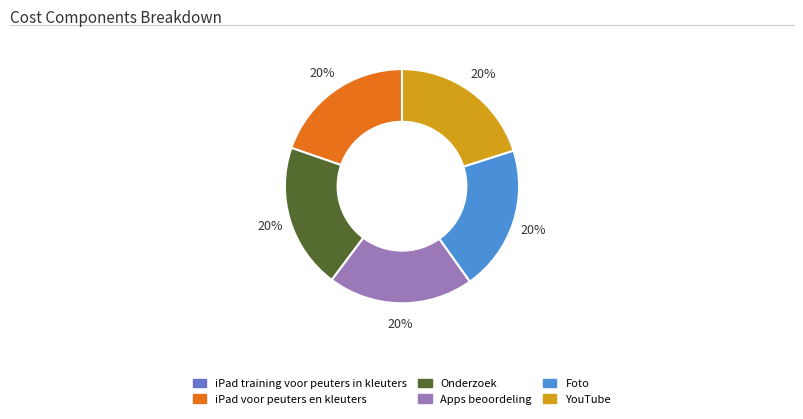

To the nearest percent, what is the average slice percentage?

17%